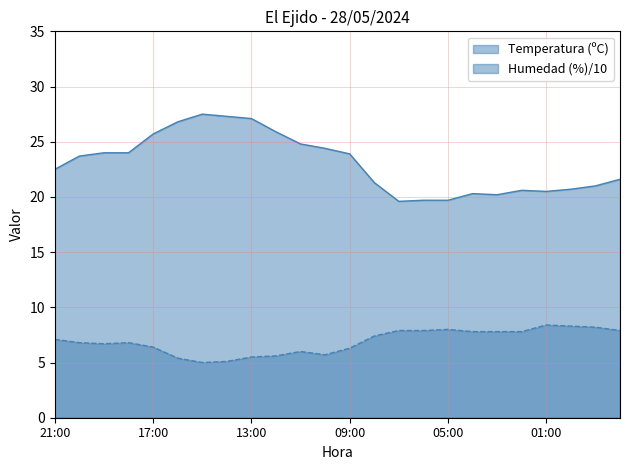

What is the difference between the Humedad (%) values at 12:00 and 09:00?

0.7